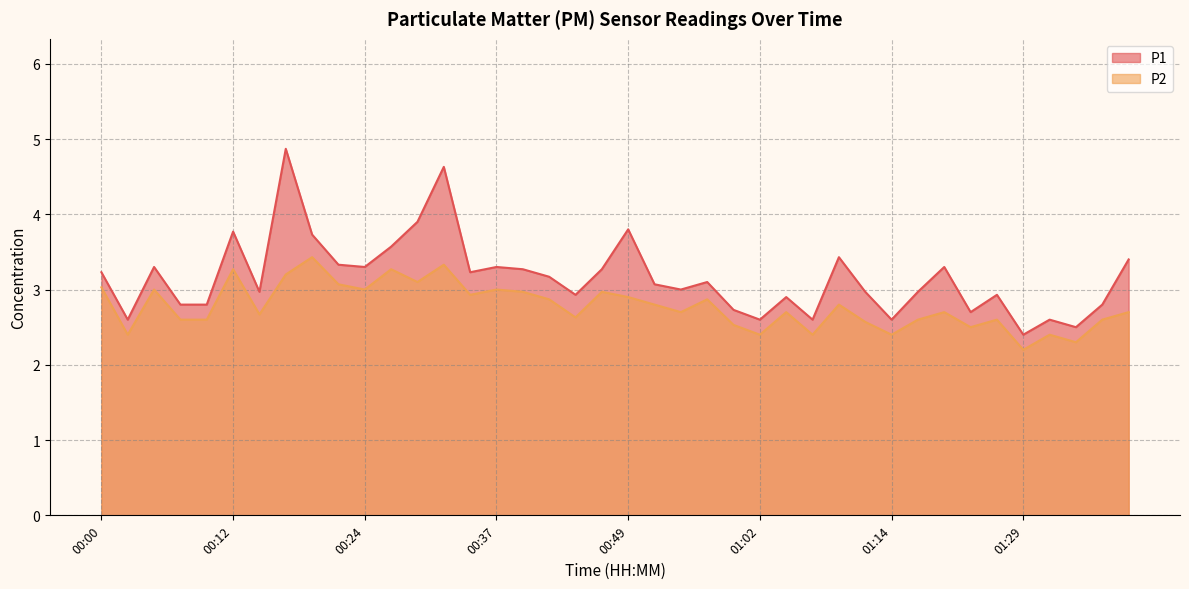

List the series in order of their peak value, highest first.

P1, P2